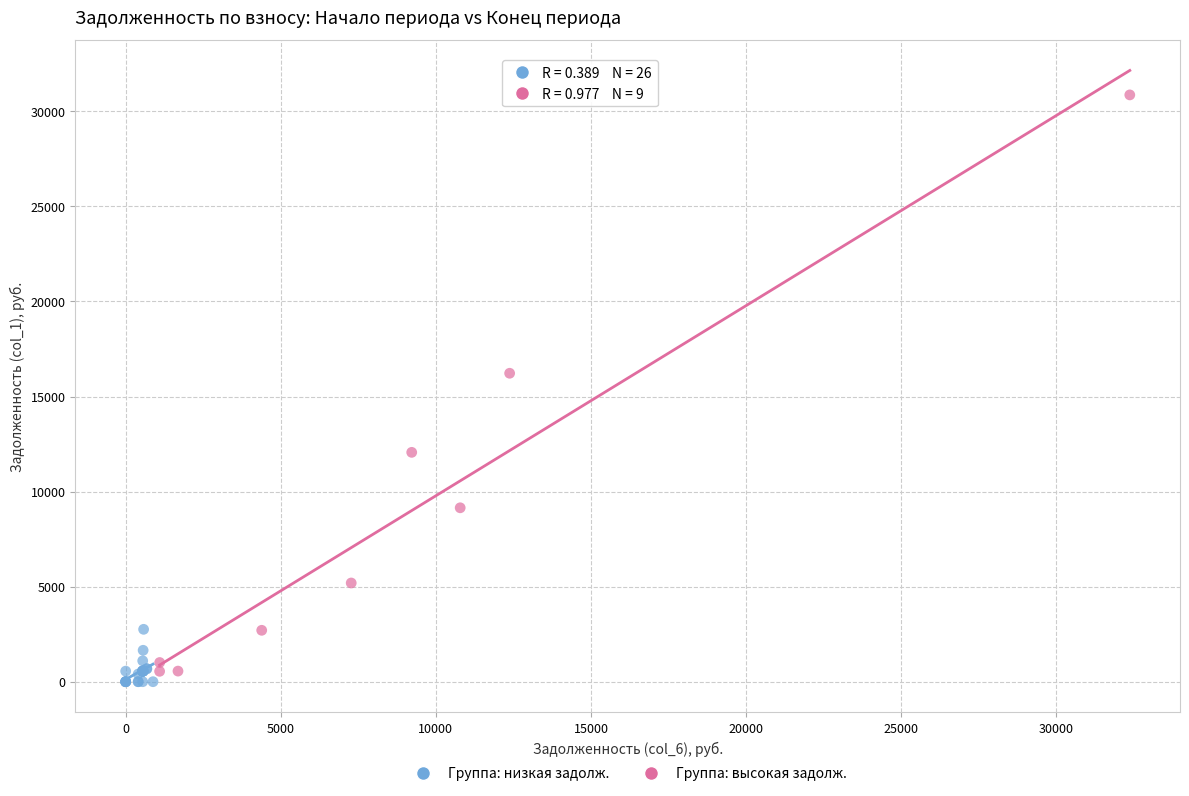

Which series has the widest spread of Y values?

Группа: высокая задолж.